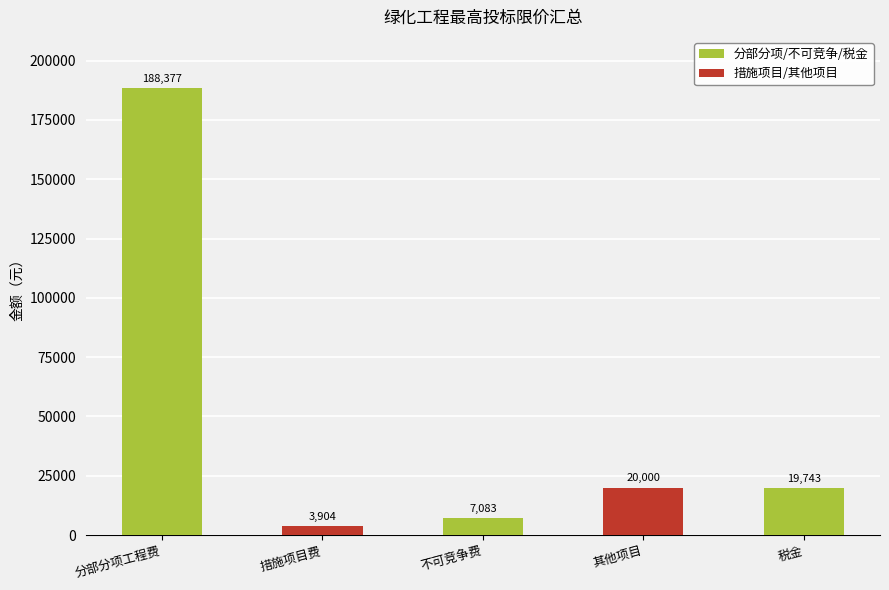

Which has a higher value, 措施项目费 or 分部分项工程费?

分部分项工程费